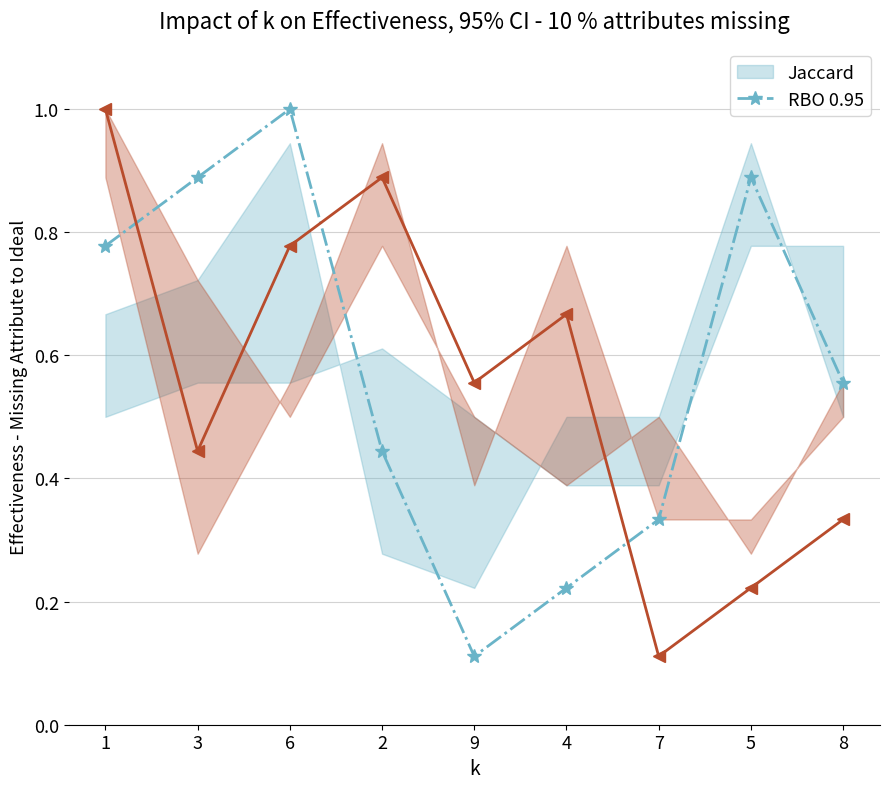

At which category does col_4 reach its first local valley?

9